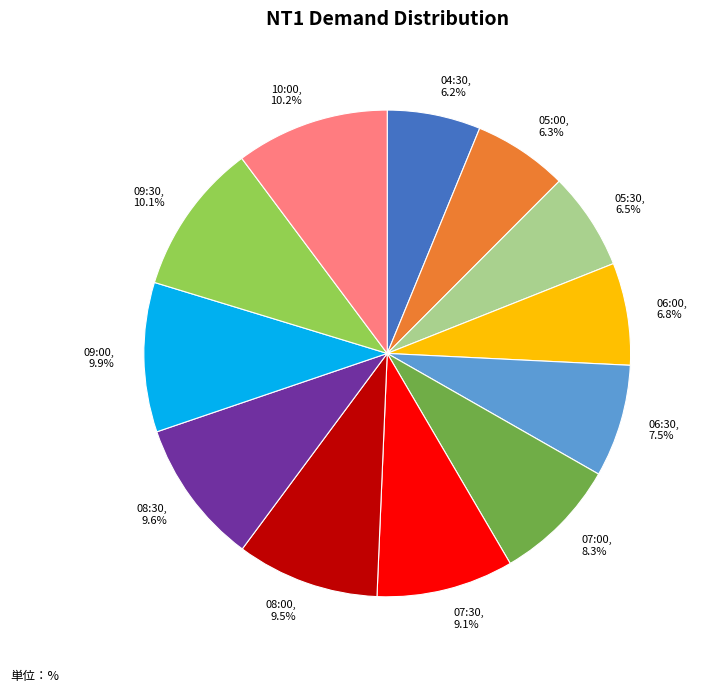

What percentage is the 10:00 slice, to the nearest percent?

10%